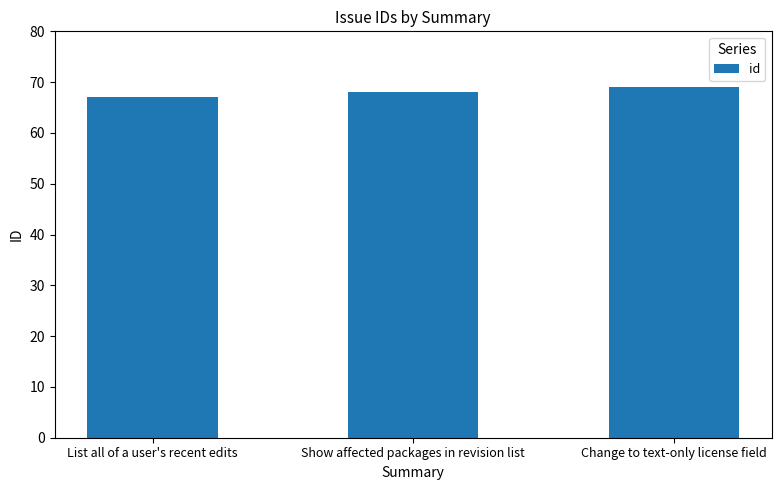

How many data points are less than 68?

1